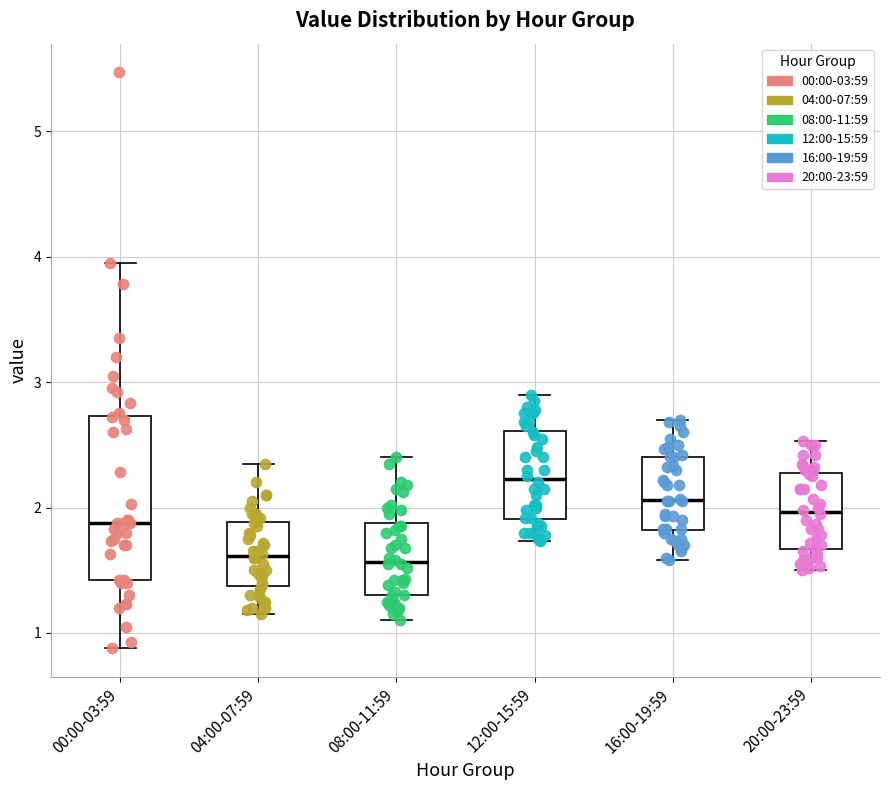

Where does the median line of the box for 04:00-07:59 sit on the y-axis? The values are not printed on the chart, so give them approximately, as read against the axis.

1.6